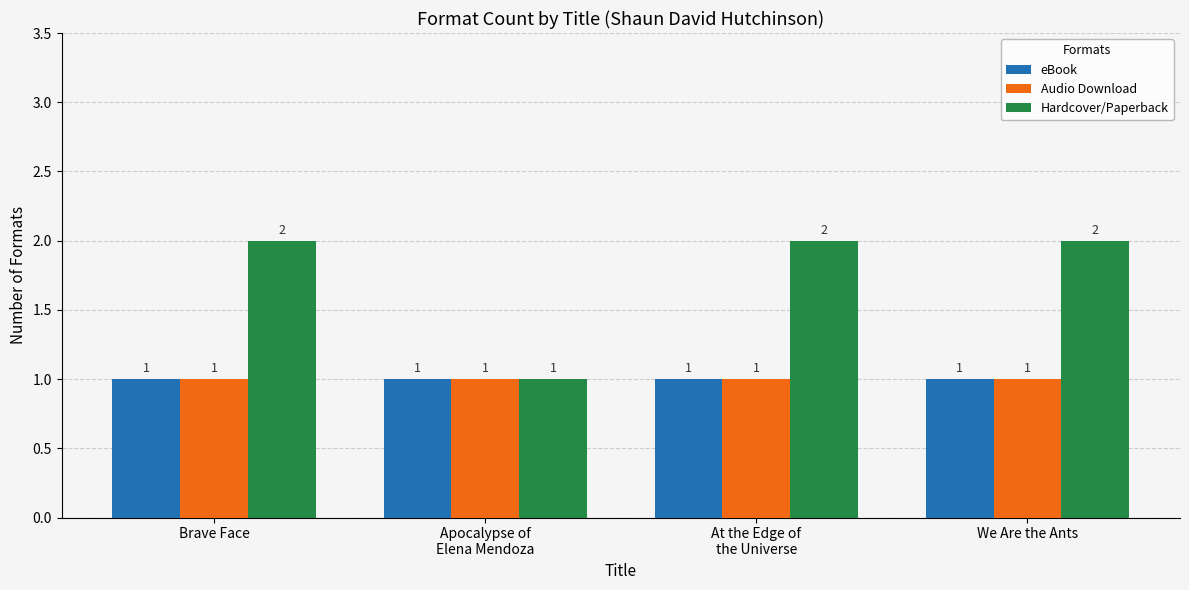

What is the value of the eBook bar at the 2nd from the left?

1